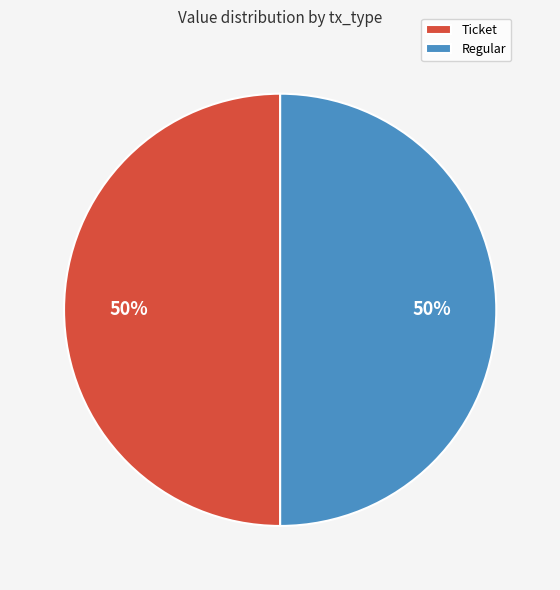

The Ticket slice represents 50% of the pie. True or false?

True